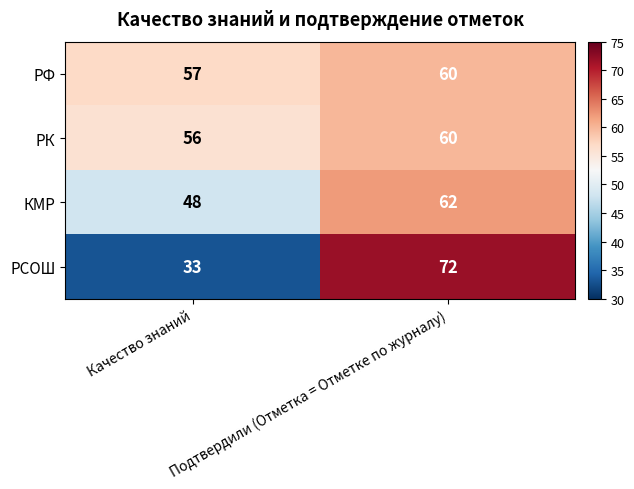

Is it true that РСОШ equals 33 at Качество знаний?

True